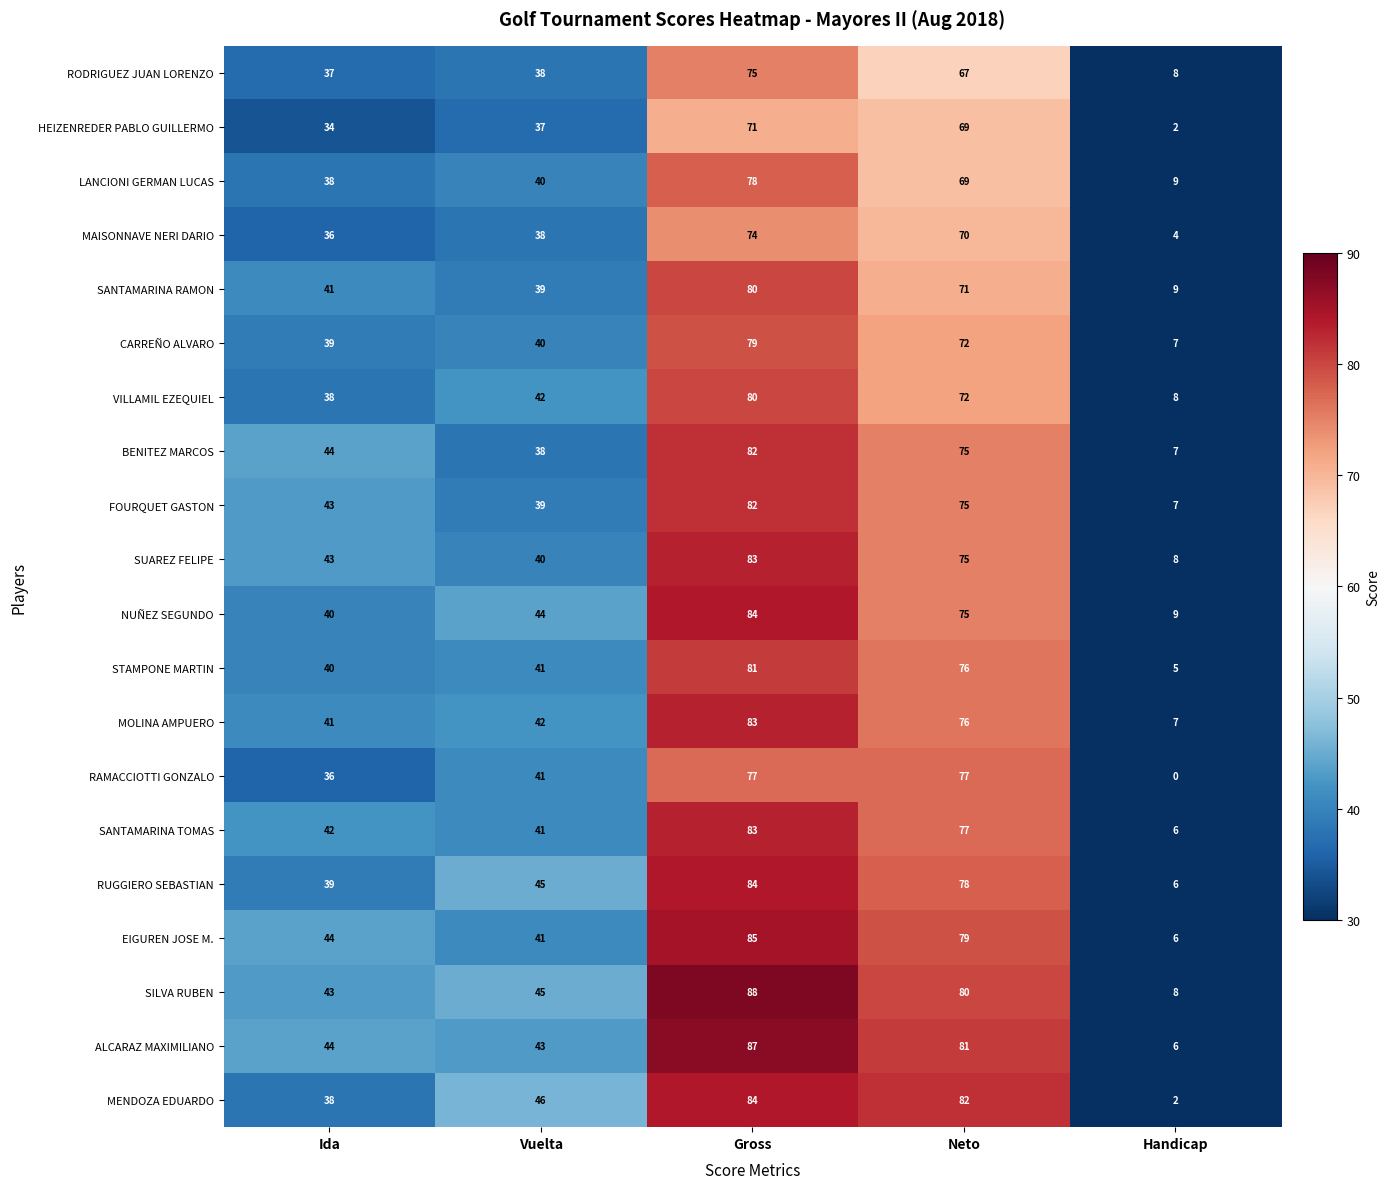

Rank the categories by FOURQUET GASTON value from highest to lowest.

Gross, Neto, Ida, Vuelta, Handicap